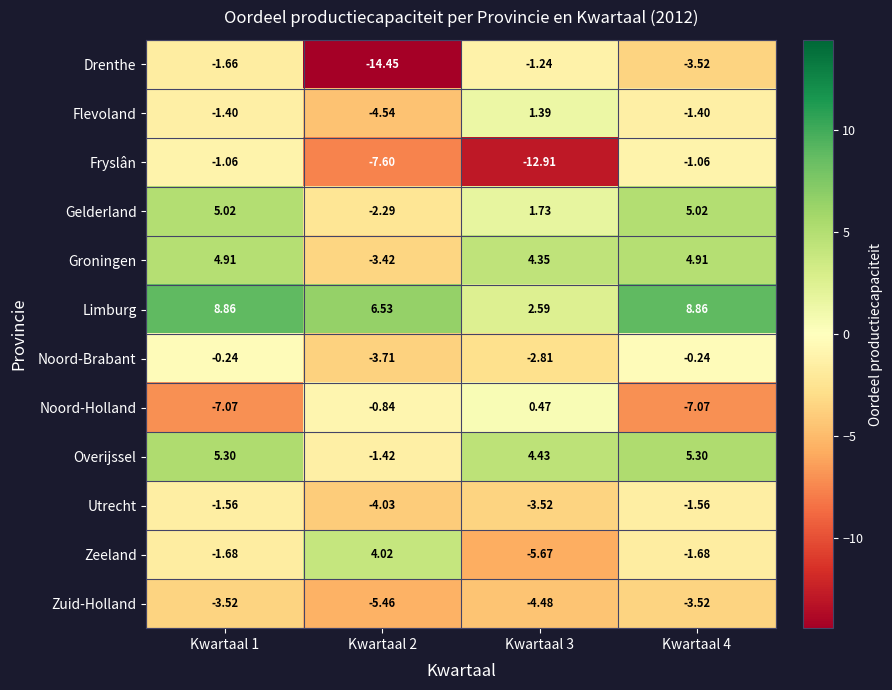

Which series changed the most between Kwartaal 1 and Kwartaal 2?

Drenthe